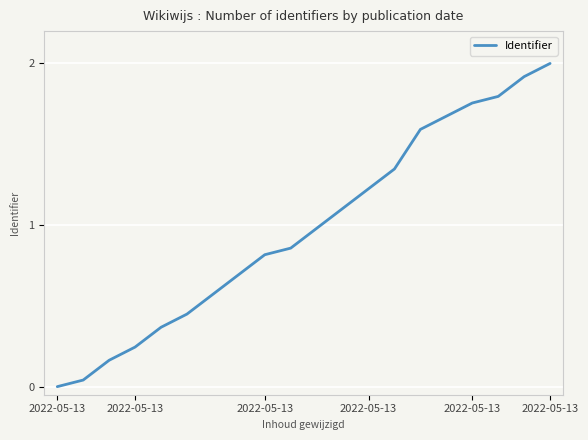

Count the number of values greater than 0.

19